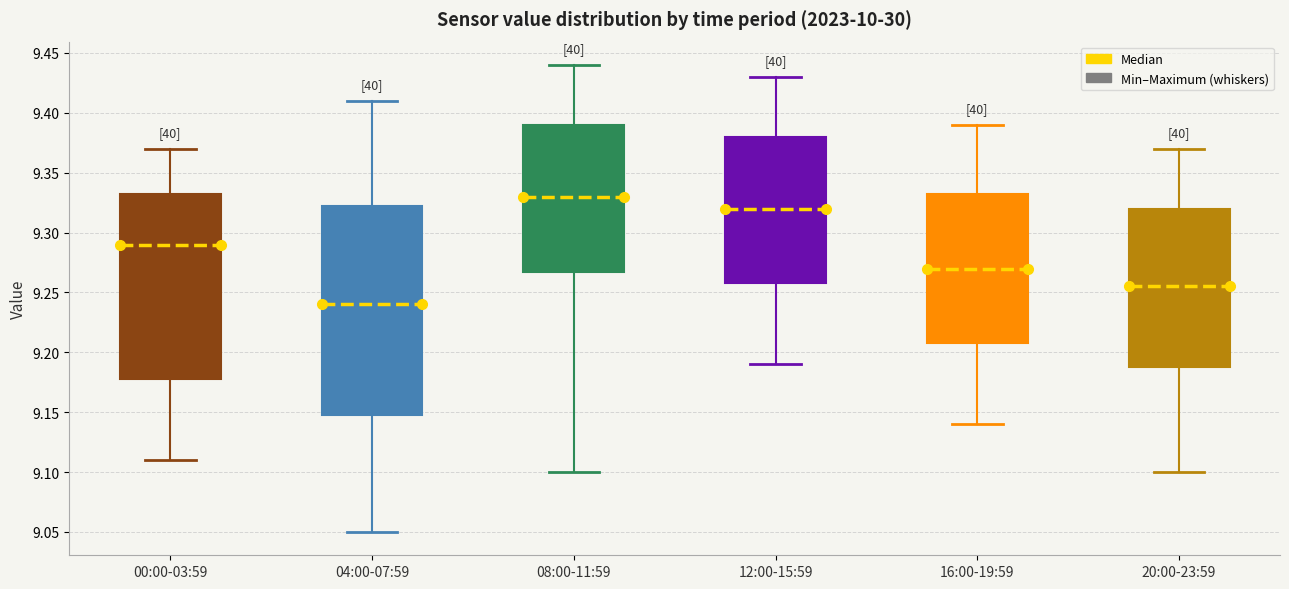

Reading left to right, read every box against the y-axis: the position of its median line, the range the box covers, and the ends of its whiskers. The values are not printed on the chart, so give them approximately, as read against the axis.

00:00-03:59: median 9.290, box 9.180 to 9.335, whiskers 9.110 to 9.370
04:00-07:59: median 9.240, box 9.150 to 9.325, whiskers 9.050 to 9.410
08:00-11:59: median 9.330, box 9.270 to 9.390, whiskers 9.100 to 9.440
12:00-15:59: median 9.320, box 9.260 to 9.380, whiskers 9.190 to 9.430
16:00-19:59: median 9.270, box 9.210 to 9.335, whiskers 9.140 to 9.390
20:00-23:59: median 9.255, box 9.190 to 9.320, whiskers 9.100 to 9.370